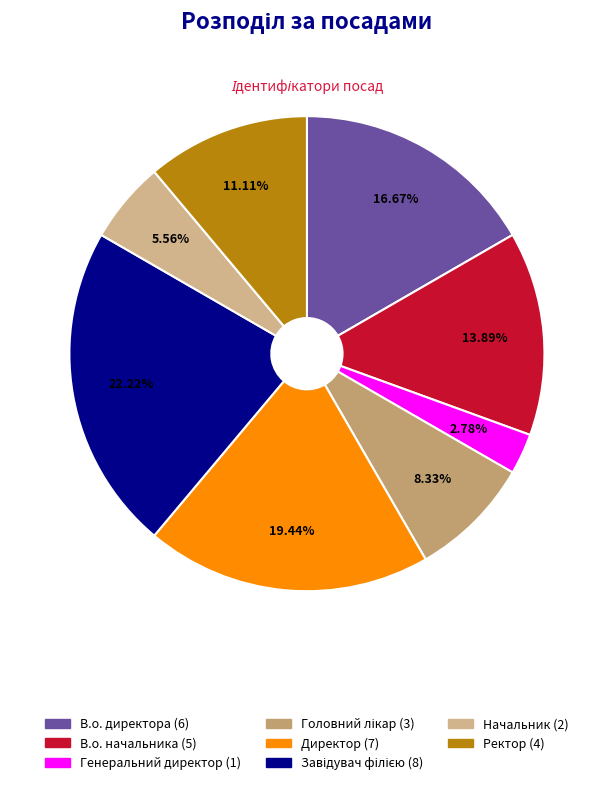

To the nearest percent, what percentage of the pie is Головний лікар?

8%